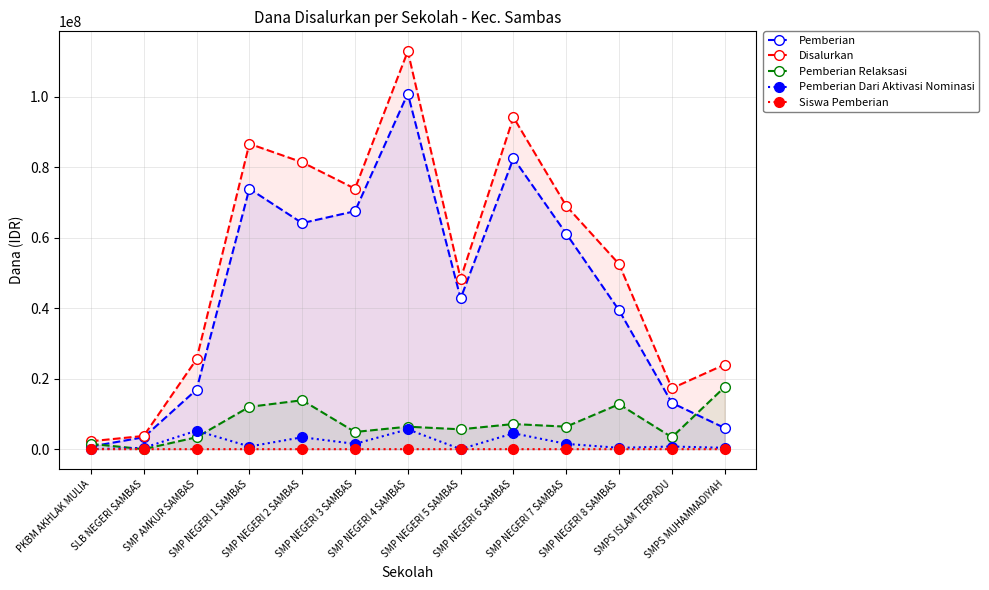

True or false: Pemberian Dari Aktivasi Nominasi has a value of 375000 at SMP NEGERI 8 SAMBAS.

True